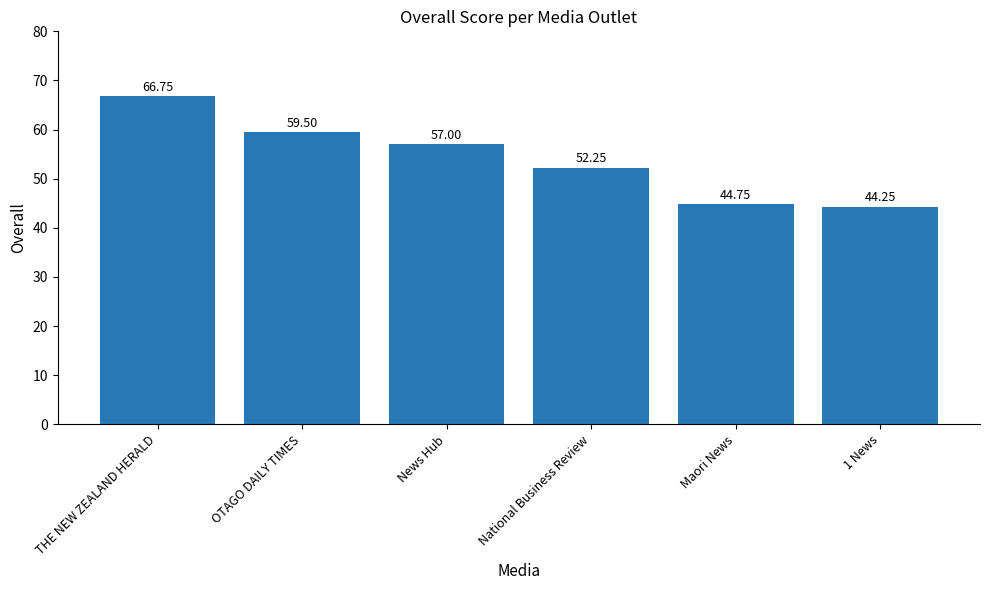

Does the chart contain stacked bars?

No